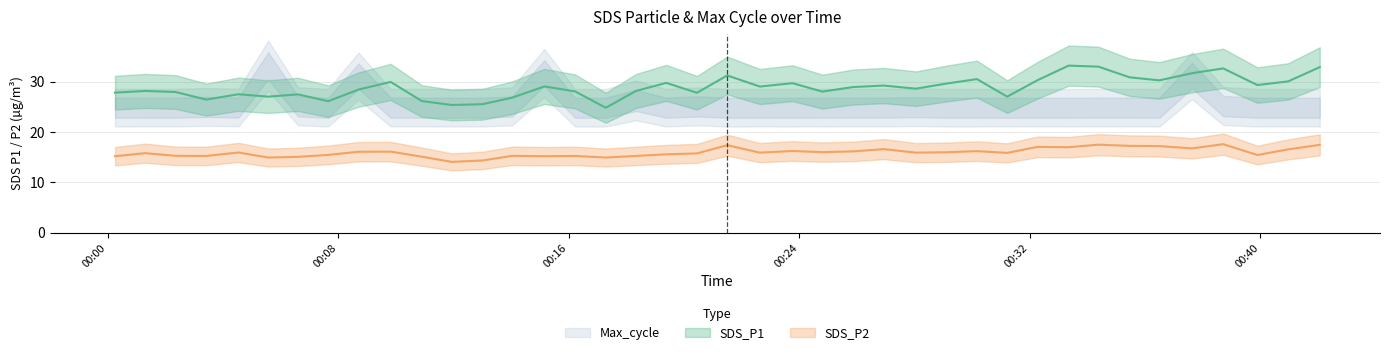

Read the SDS_P1 value at 2023/12/04 00:20:27.

27.8